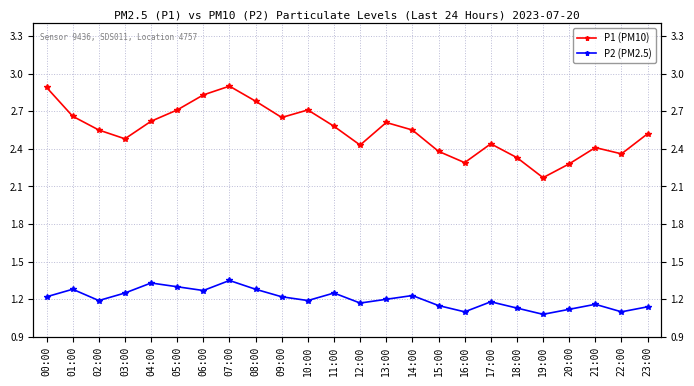

True or false: P2 (PM2.5) and P1 (PM10) intersect in this chart.

False